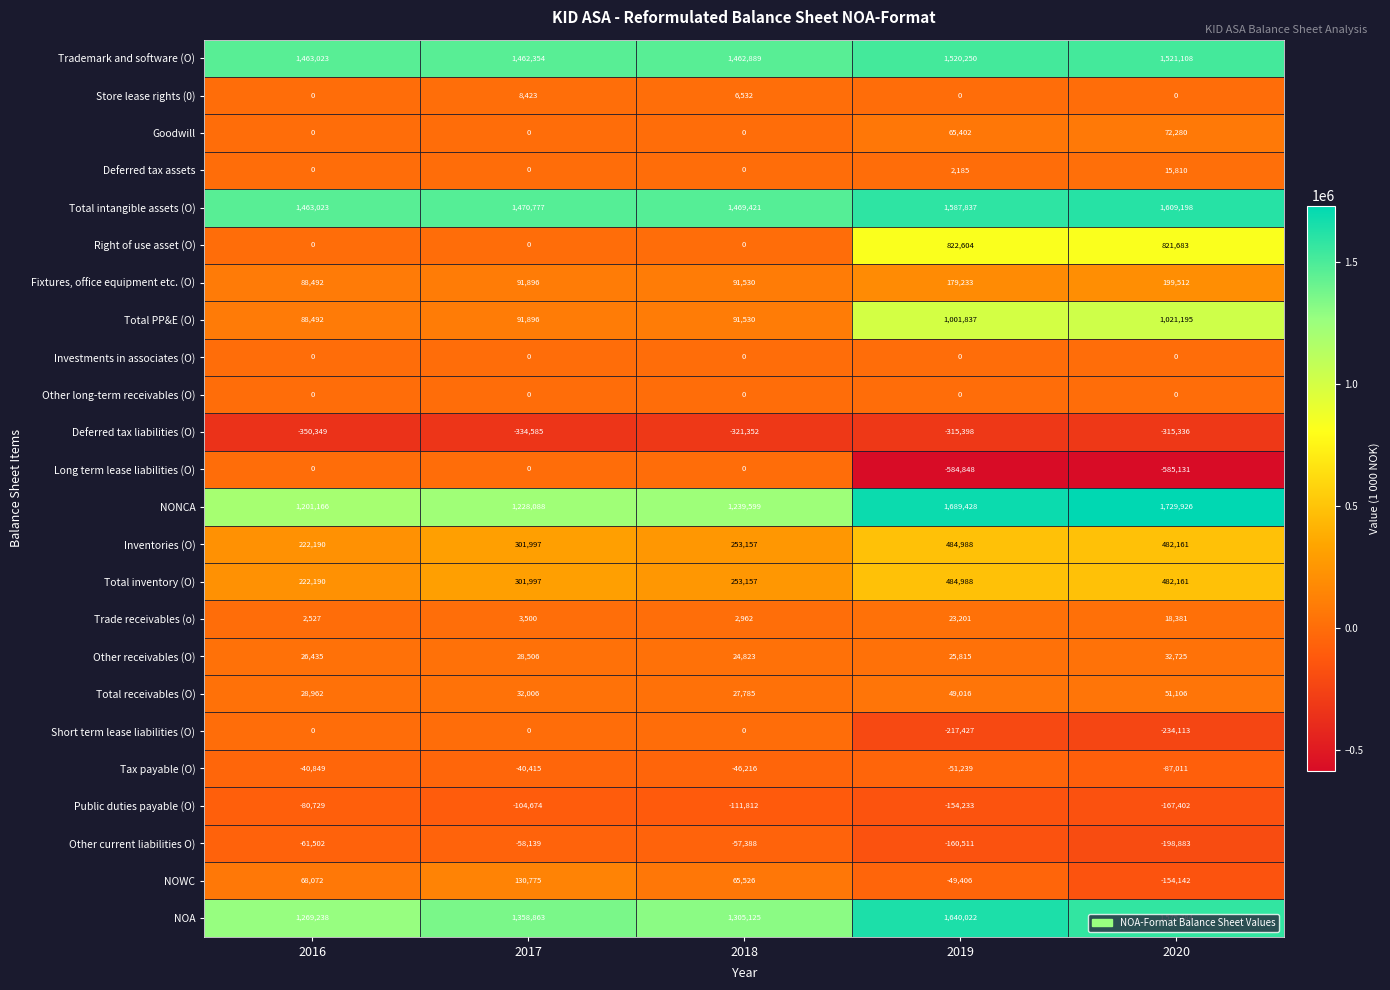

Which series changed the most between 2017 and 2020?

Total PP&E (O)